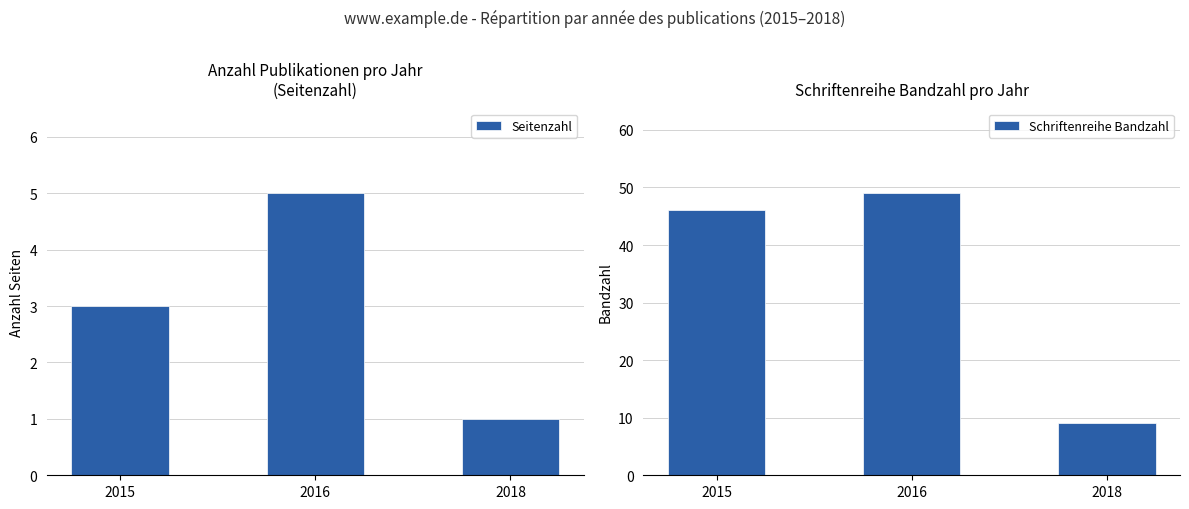

What is the value of the Schriftenreihe Bandzahl bar at the 1st from the left?

46